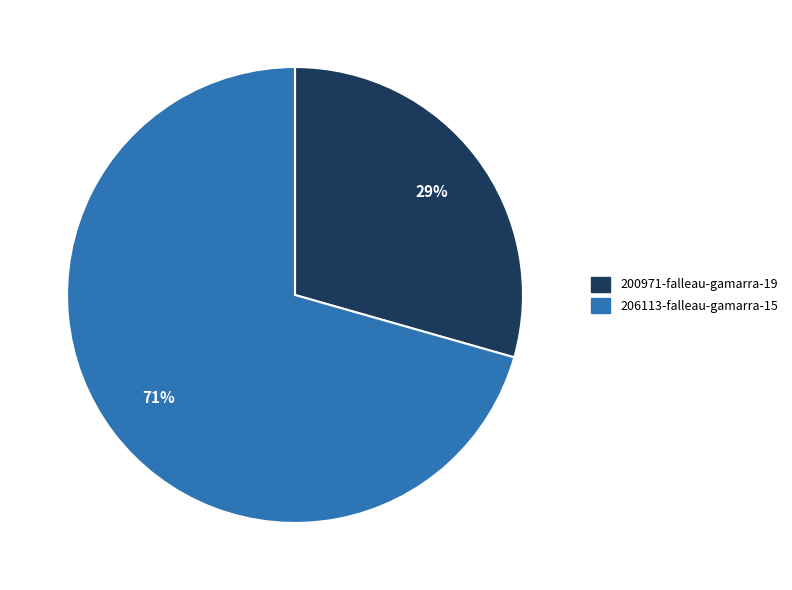

Is the sum of 206113-falleau-gamarra-15 and 200971-falleau-gamarra-19 greater than half?

Yes